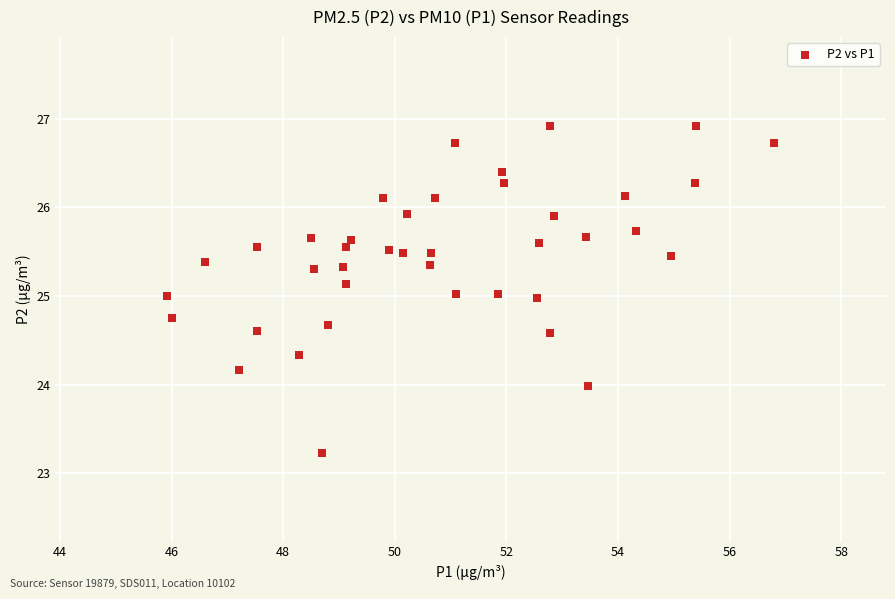

What is the range of Y values (max minus min)?

3.7